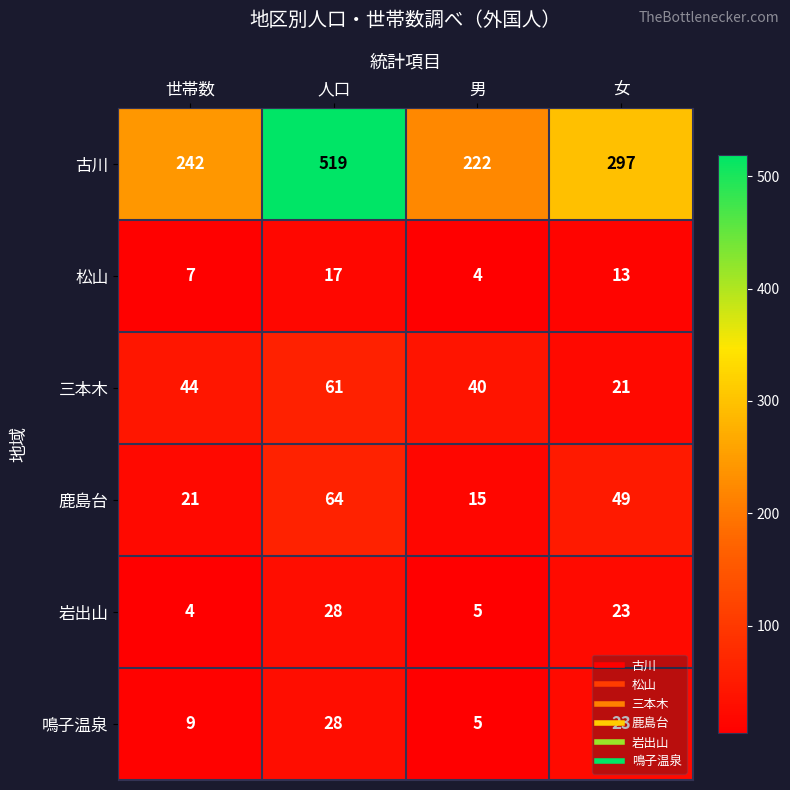

How many 鳴子温泉 values are between 9 and 28?

3